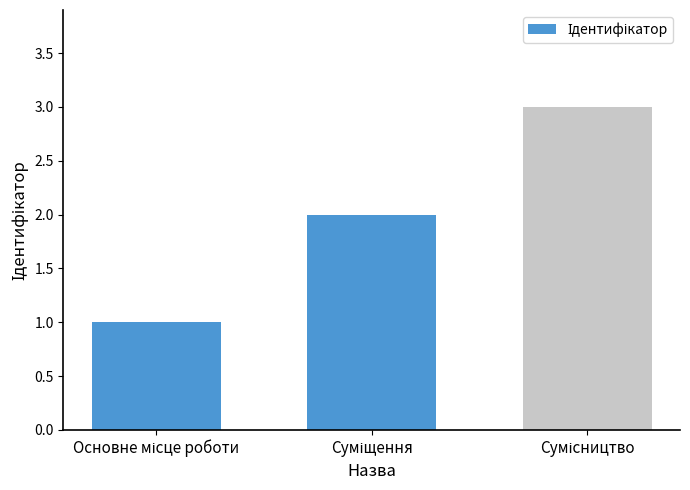

What is the maximum value shown in the chart?

3